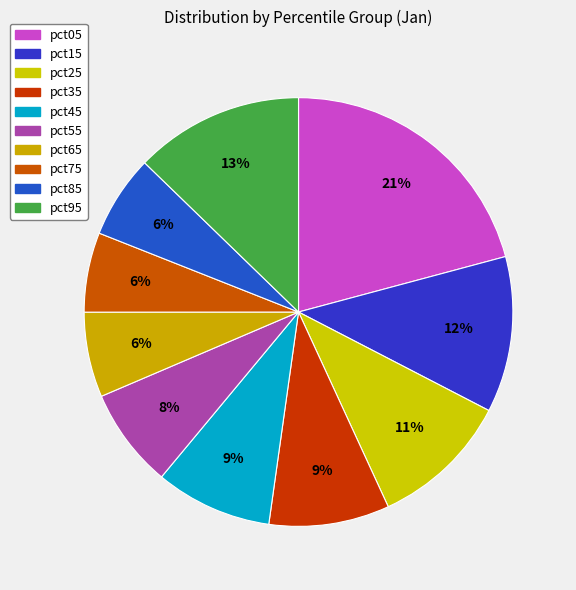

Between pct45 and pct35, which is larger?

pct35